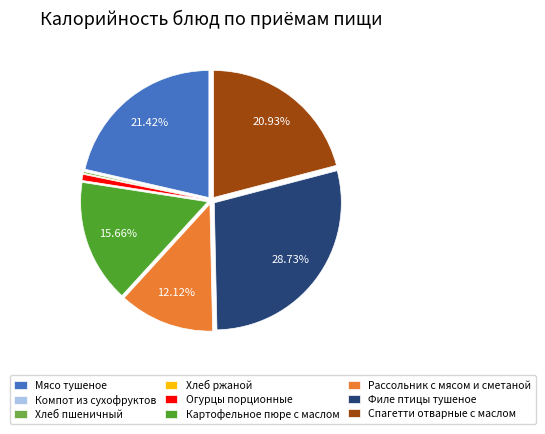

Does any single category account for the majority?

No